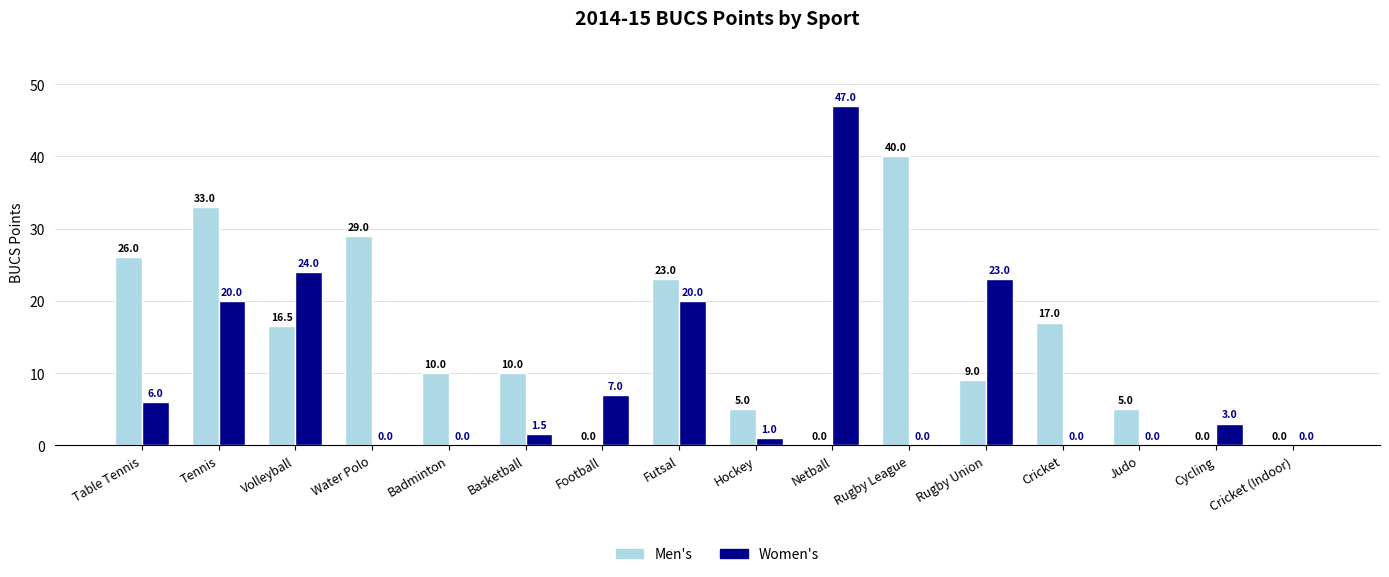

Reading left to right, what are all the values shown in this chart?

Men's: 26.0	33.0	16.5	29.0	10.0	10.0	0.0	23.0	5.0	0.0	40.0	9.0	17.0	5.0	0.0	0.0
Women's: 6.0	20.0	24.0	0.0	0.0	1.5	7.0	20.0	1.0	47.0	0.0	23.0	0.0	0.0	3.0	0.0